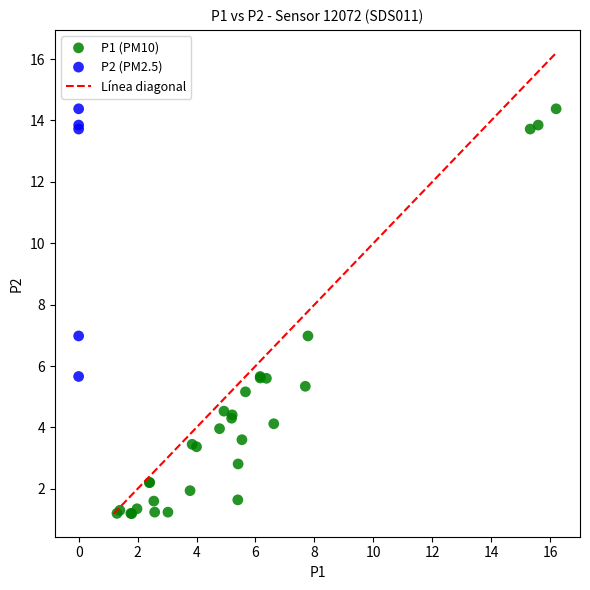

Which series has the widest spread of Y values?

P1 (PM10)